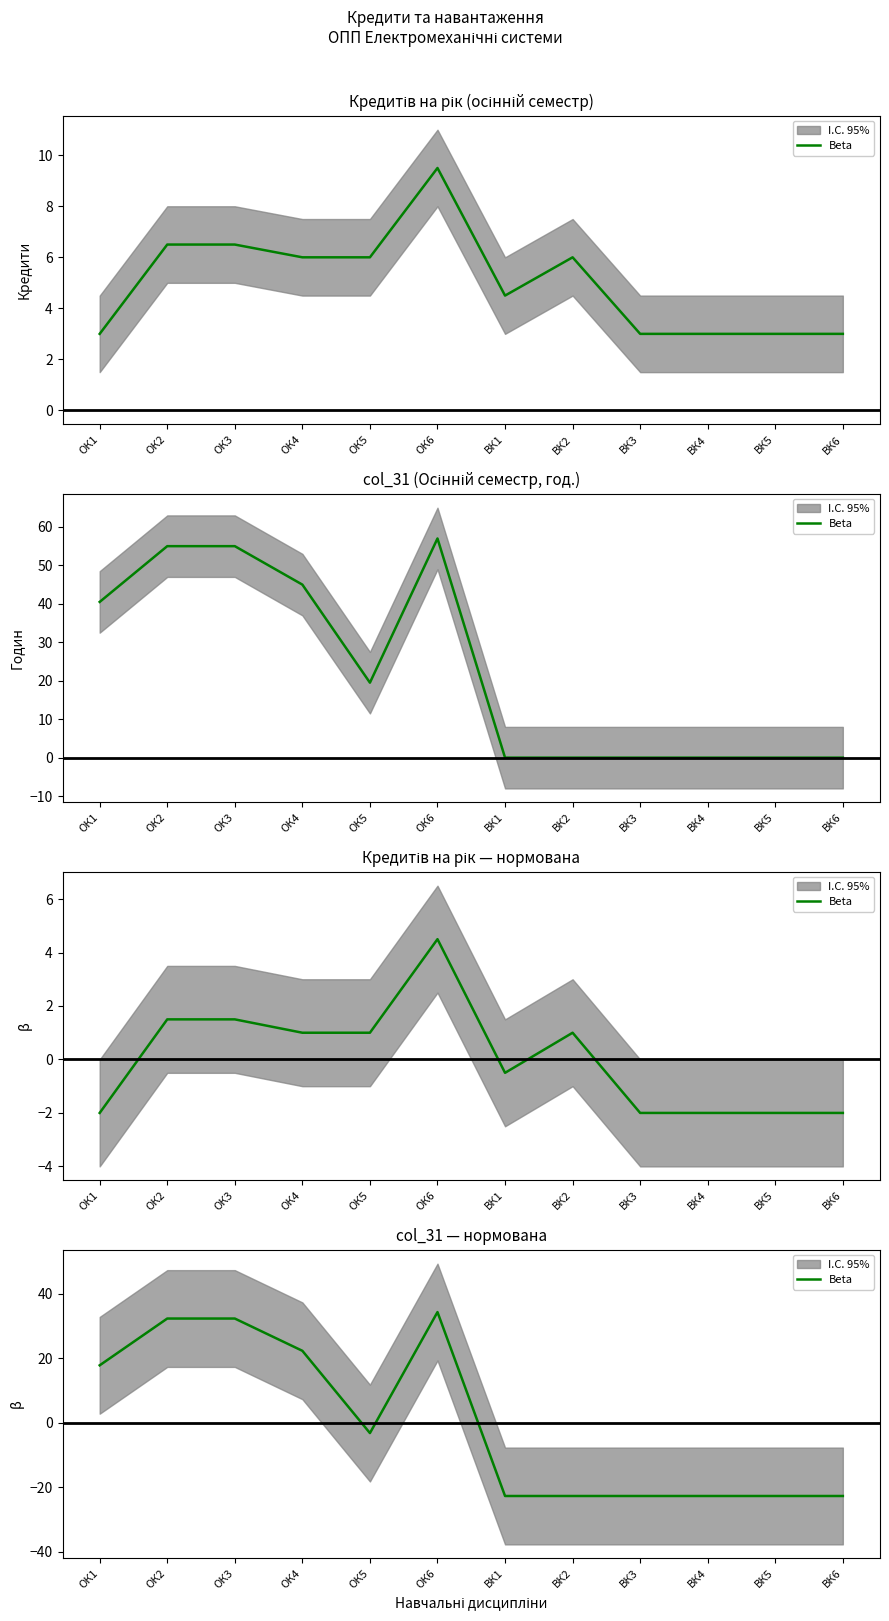

What position from the right is ВК4?

3